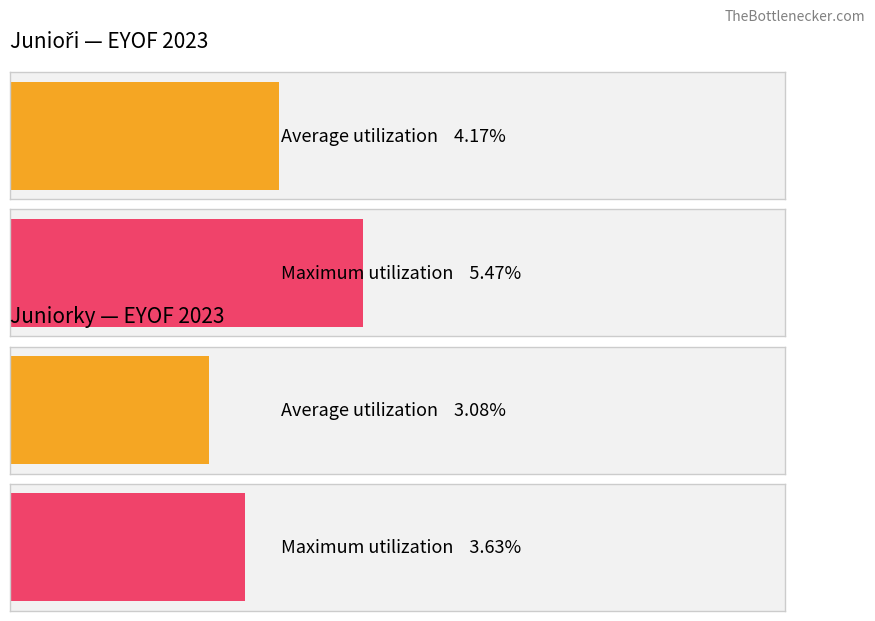

True or false: Maximum utilization has a value of 0.0 at 400PZ Hübscher.

False